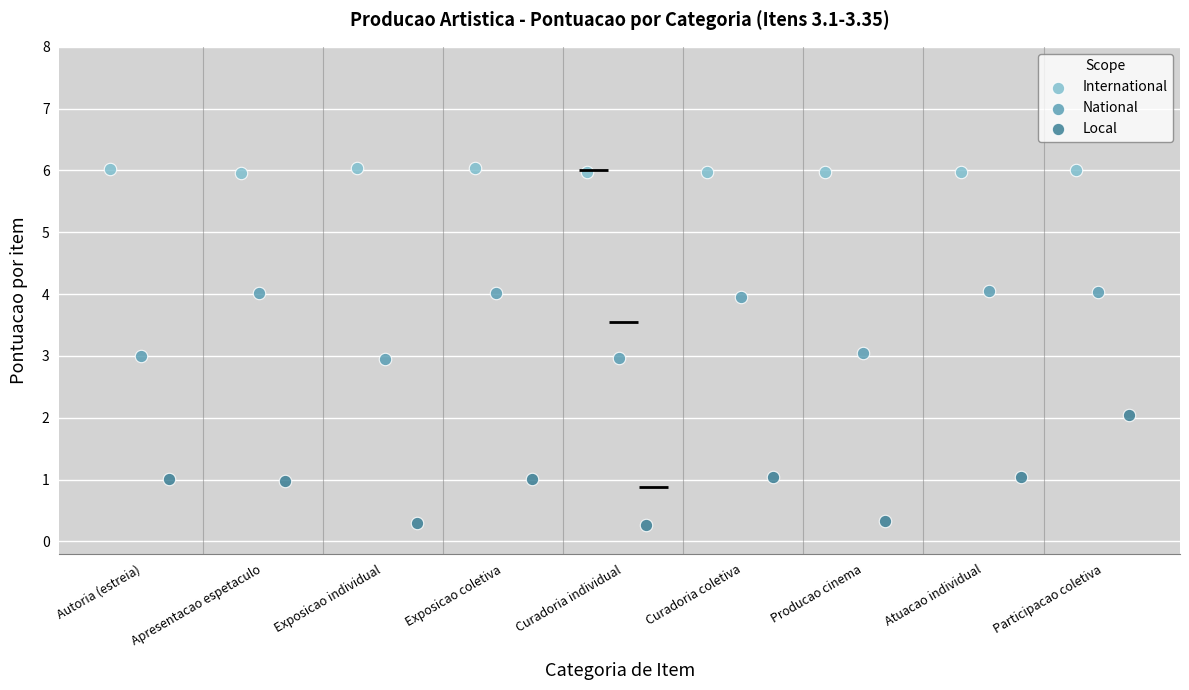

Which series reaches the maximum Y coordinate?

International